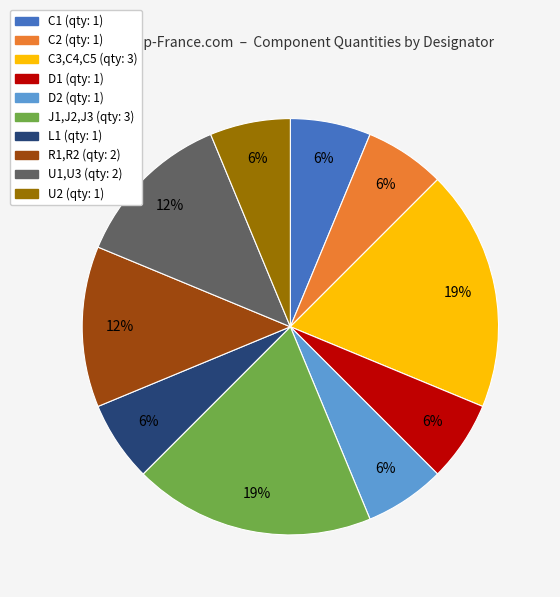

To the nearest percent, what portion does L1 represent?

6%